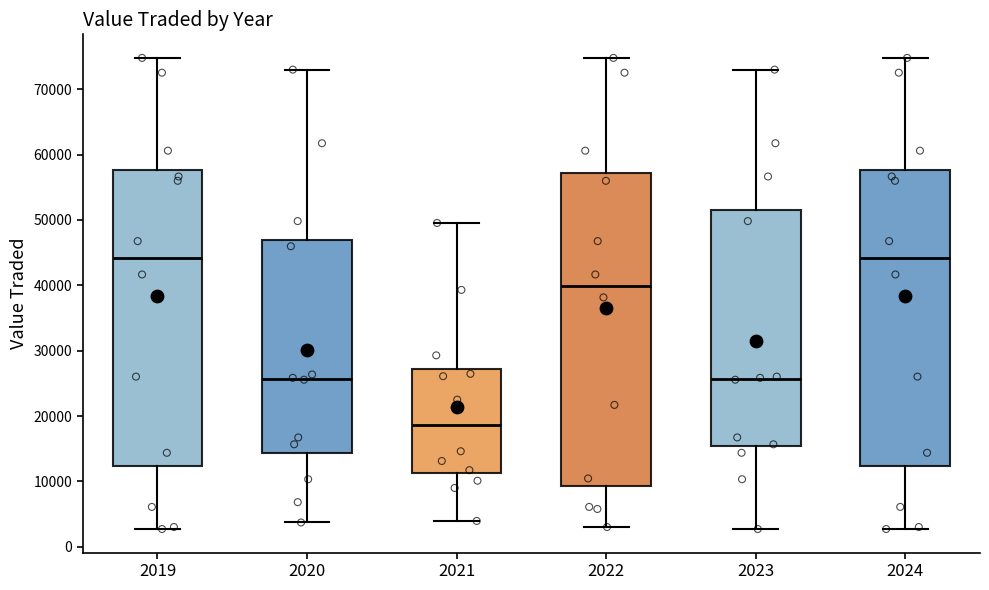

Which box is the tallest, from its lower edge to its upper edge?

2022